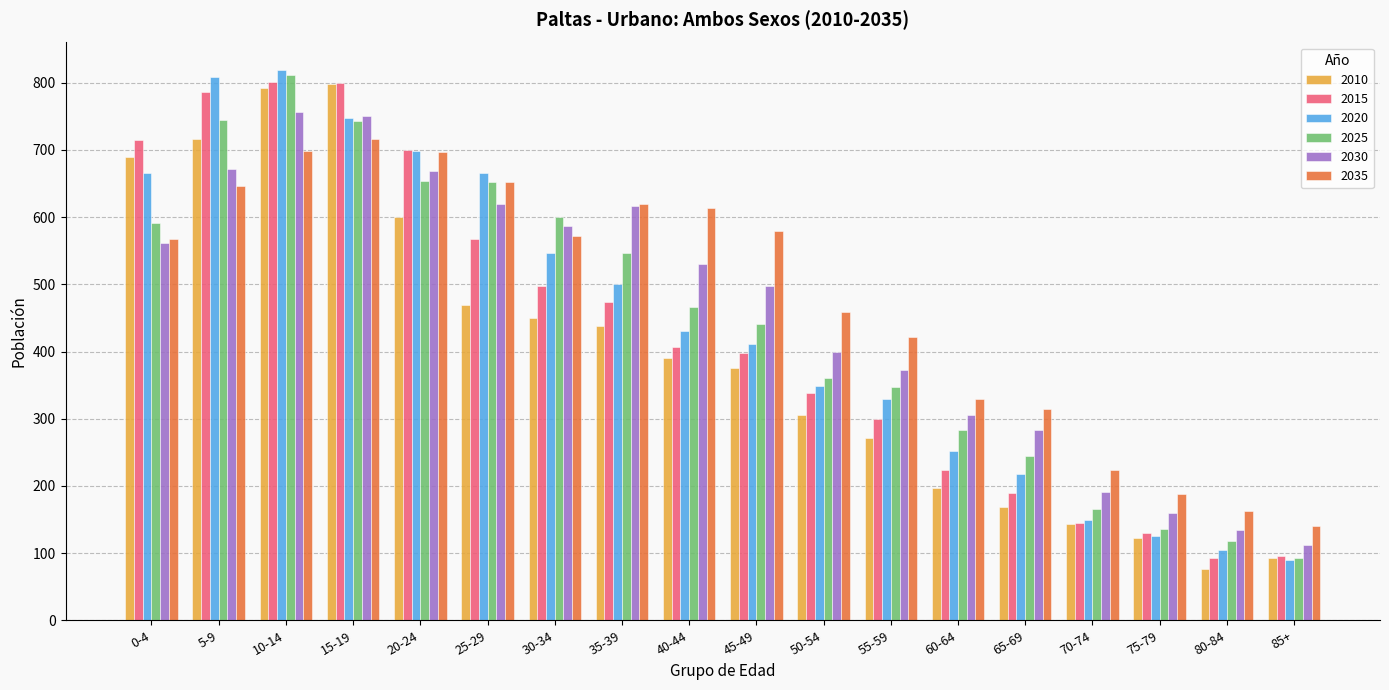

Does the chart contain any negative values?

No